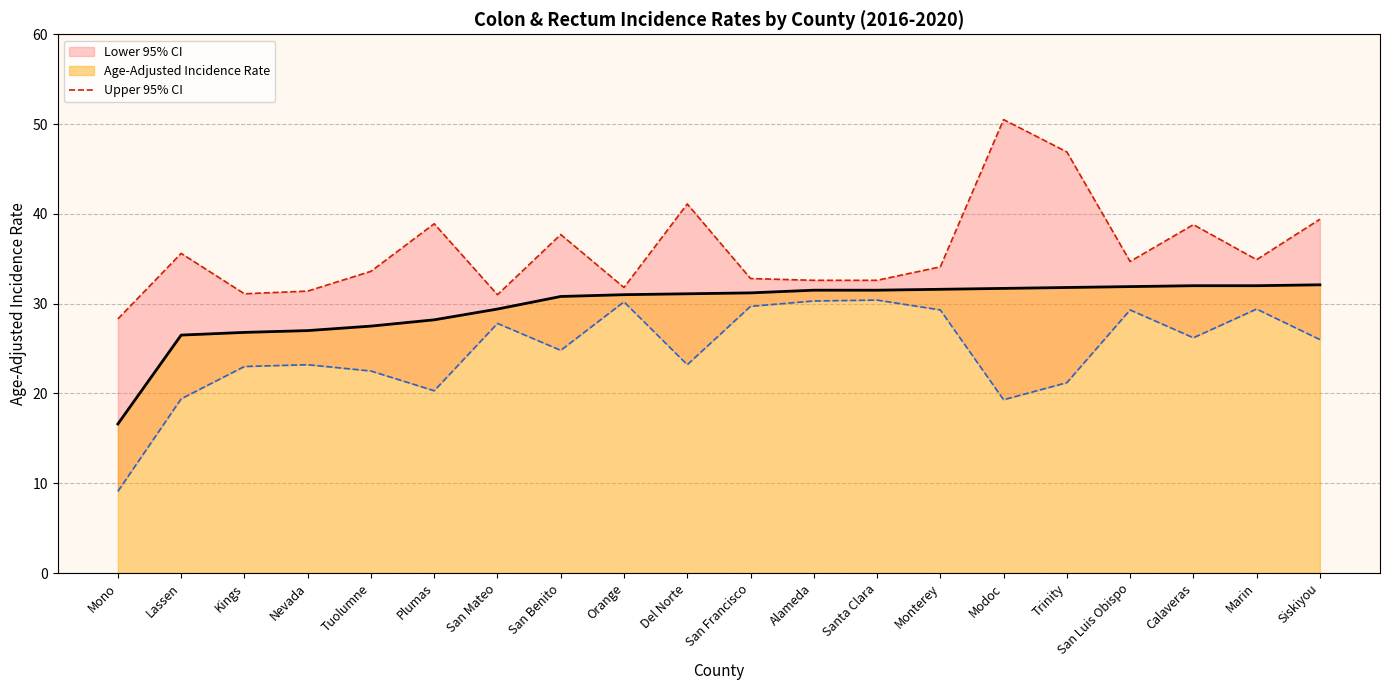

What is the smallest value displayed?

28.3